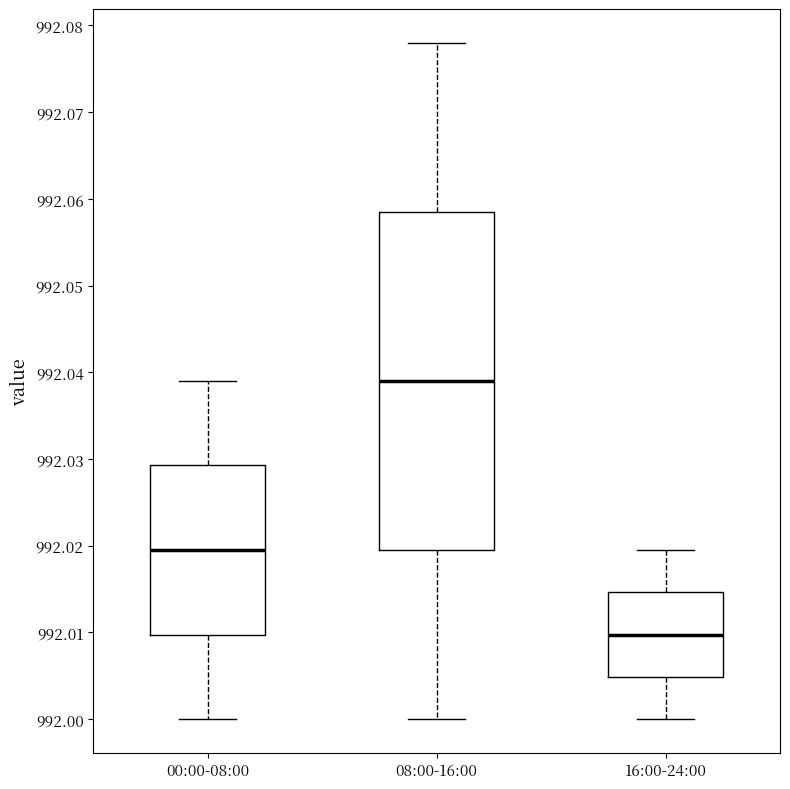

Which box's median line is the lowest?

16:00-24:00